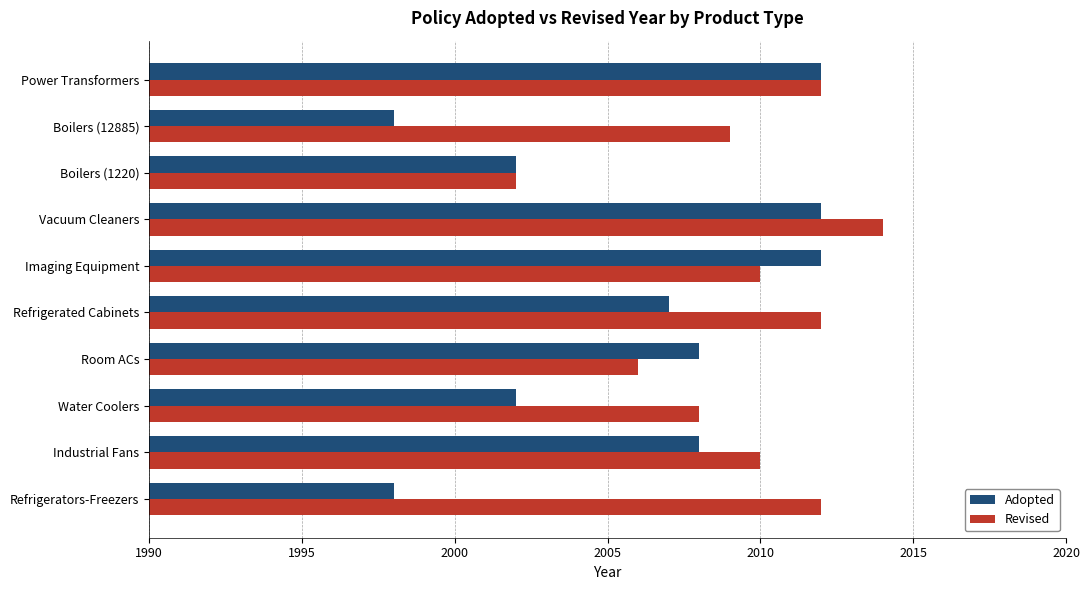

How many distinct data groups are displayed?

2